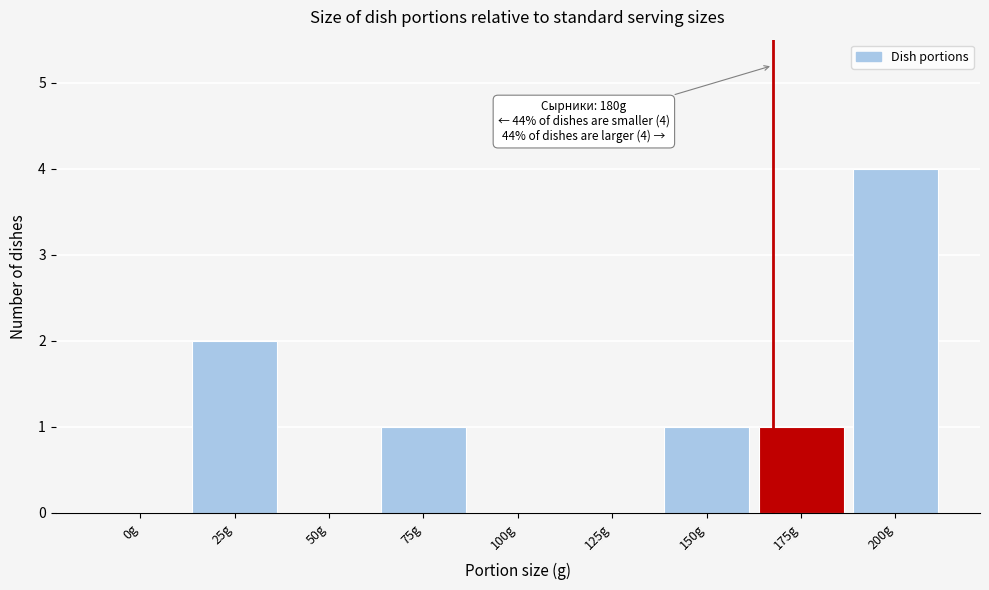

Reading left to right, transcribe all the data shown in this chart.

0g=0	25g=2	50g=0	75g=1	100g=0	125g=0	150g=1	175g=1	200g=4